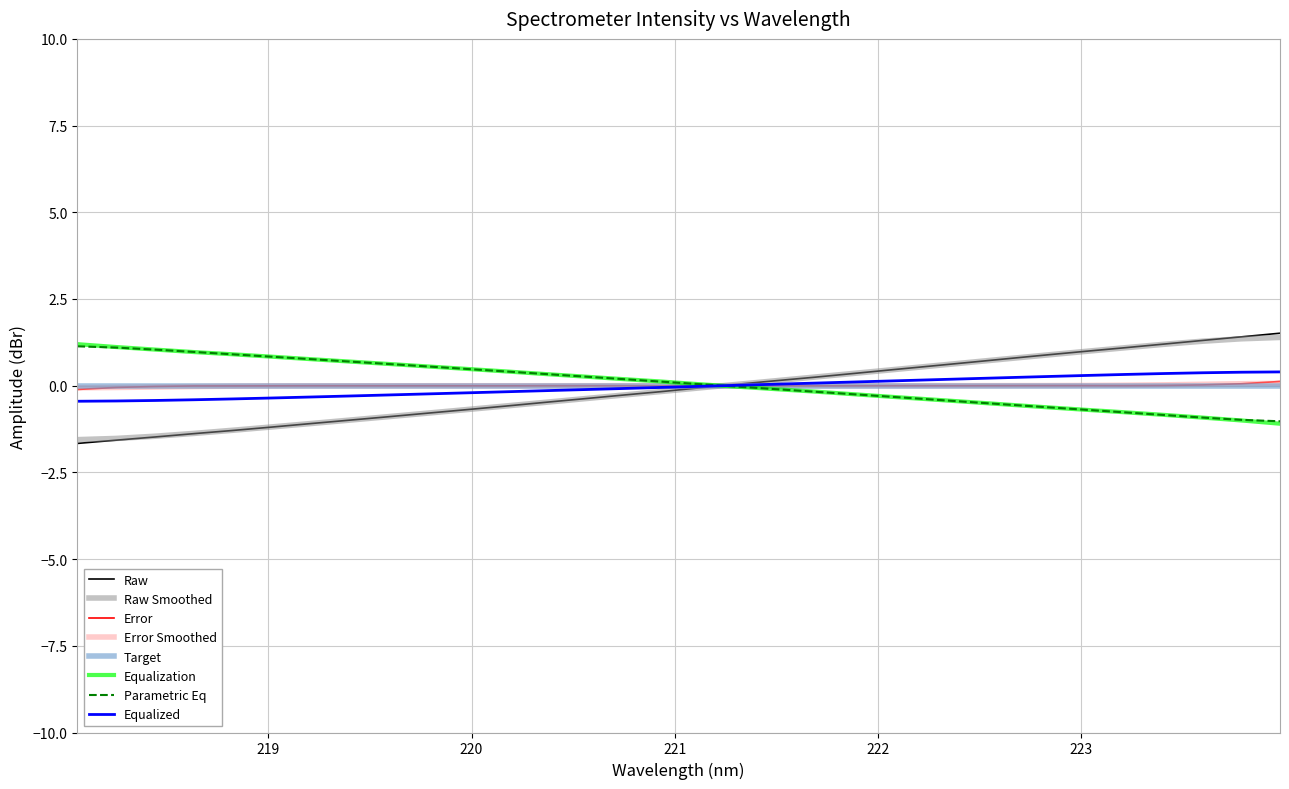

How many series are shown in this chart?

8